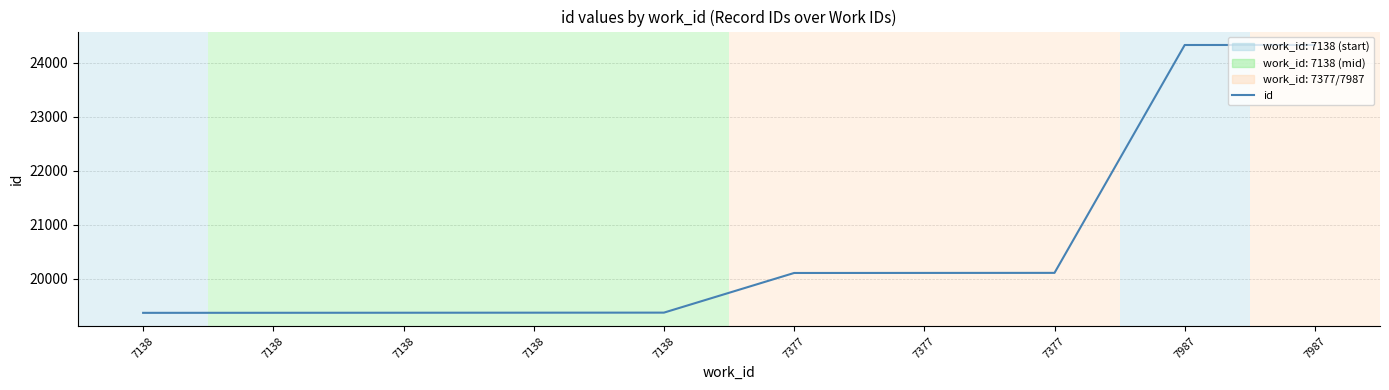

Reading left to right, what are all the values shown in this chart?

19365	19366	19367	19368	19369	20104	20105	20106	24330	24331